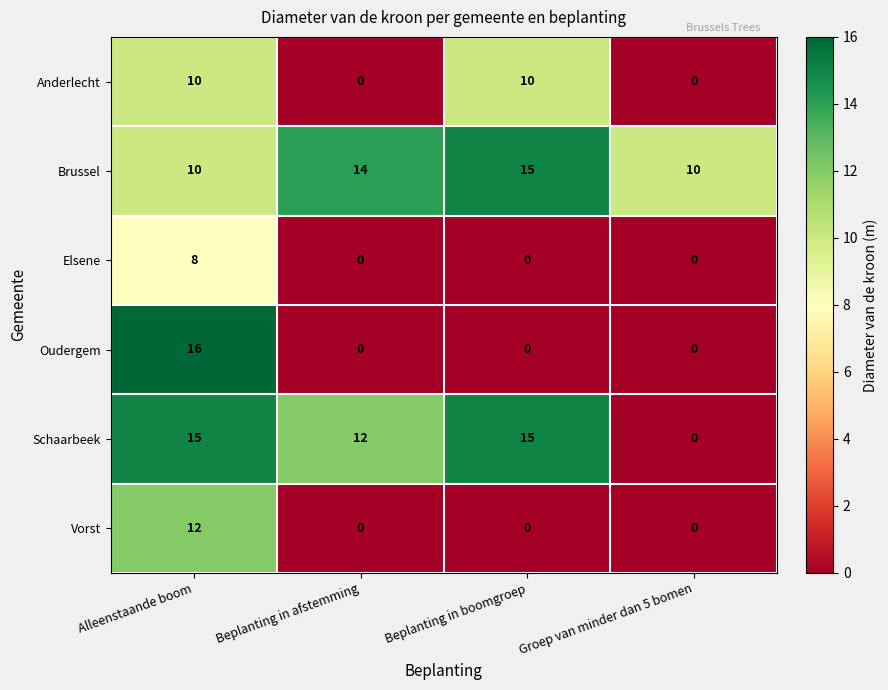

Reading left to right, transcribe all the data shown in this chart.

Anderlecht: 10	0	10	0
Brussel: 10	14	15	10
Elsene: 8	0	0	0
Oudergem: 16	0	0	0
Schaarbeek: 15	12	15	0
Vorst: 12	0	0	0